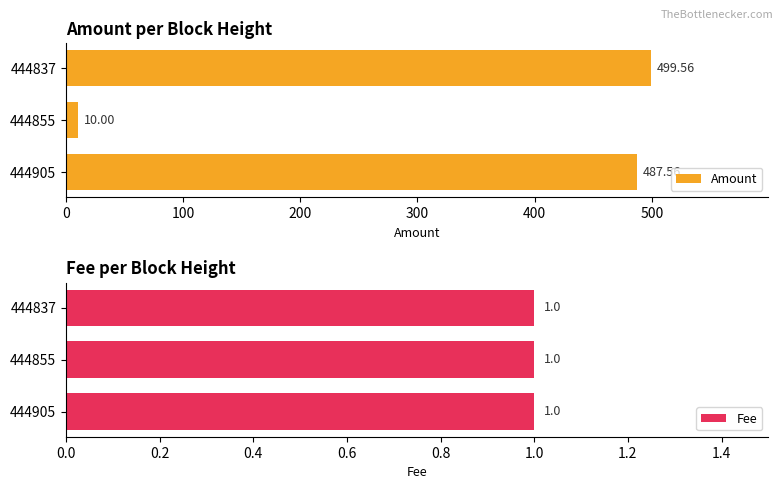

What are all the series names shown in the legend?

Amount, Fee